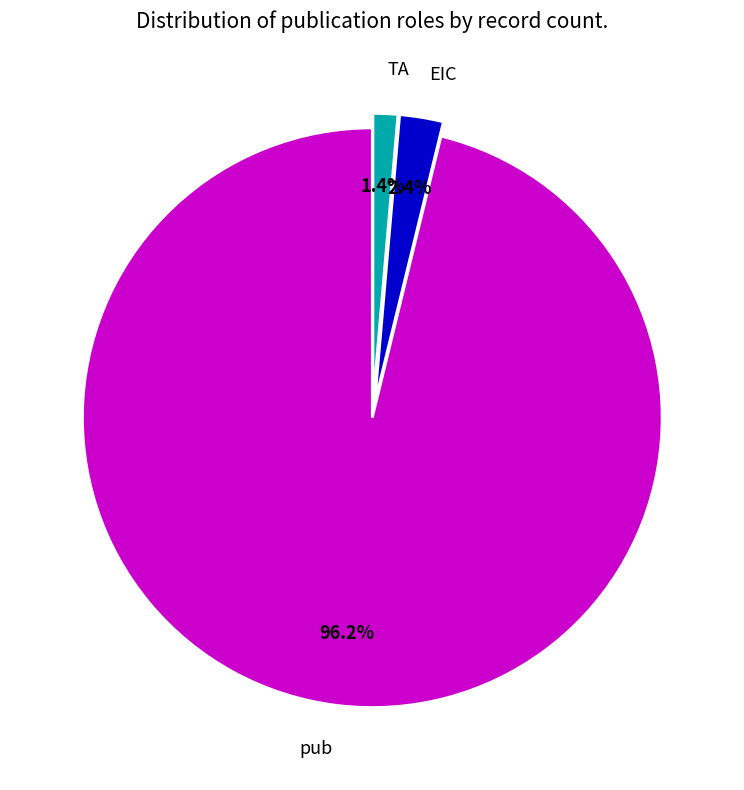

How much of the chart is everything except TA?

98.6%